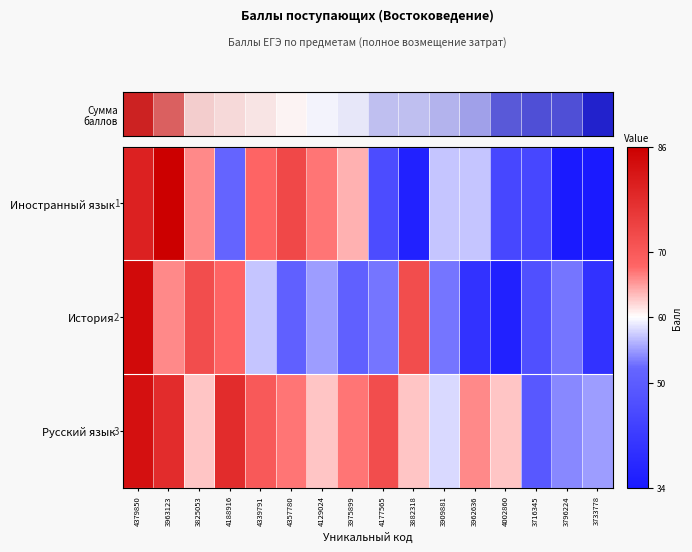

Which series has the largest range (max minus min)?

Сумма баллов